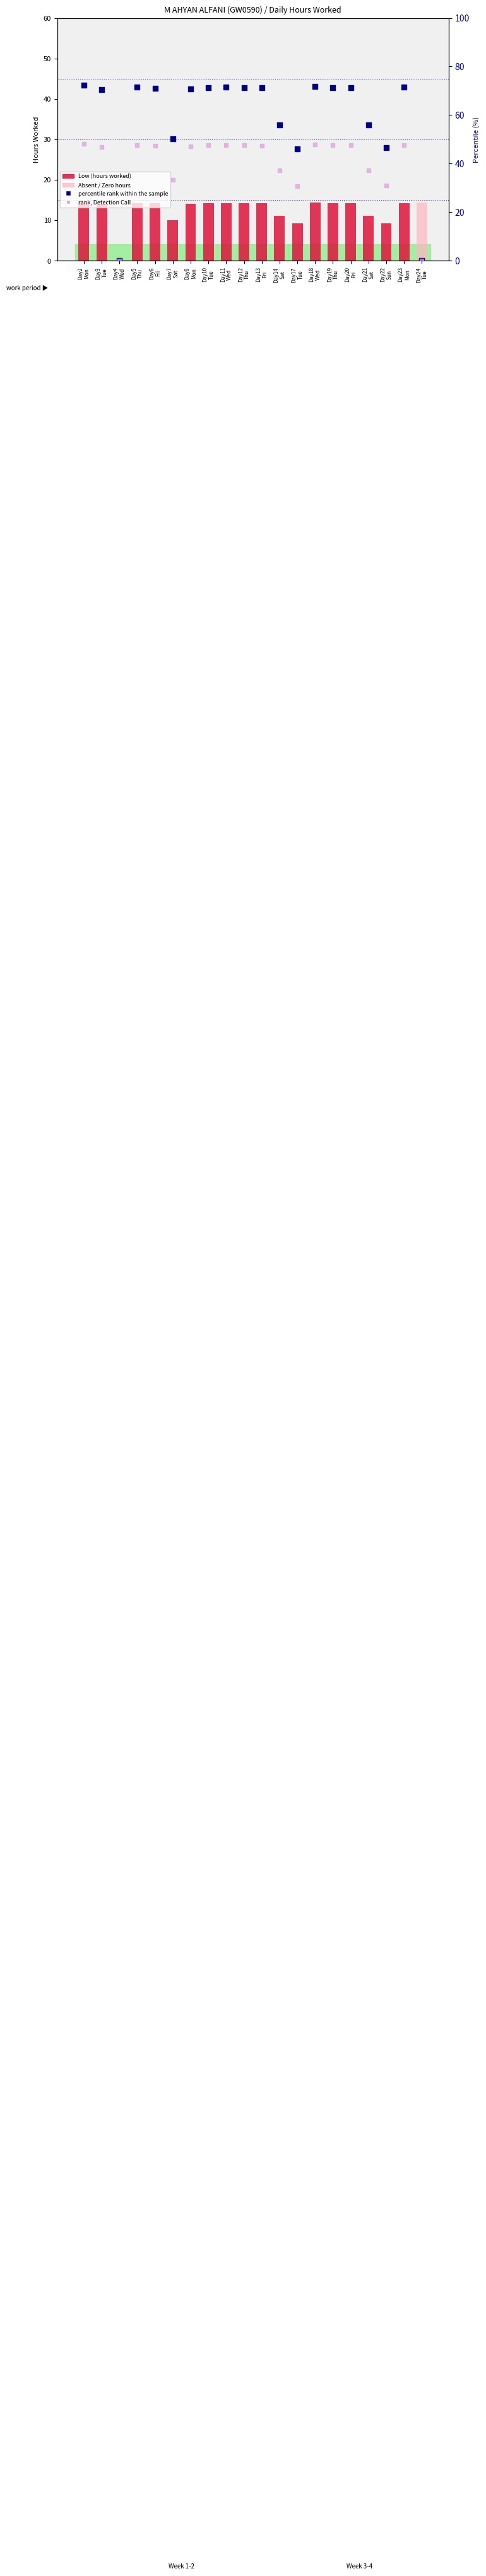

Which series has the largest Y range (max minus min)?

percentile rank within the sample